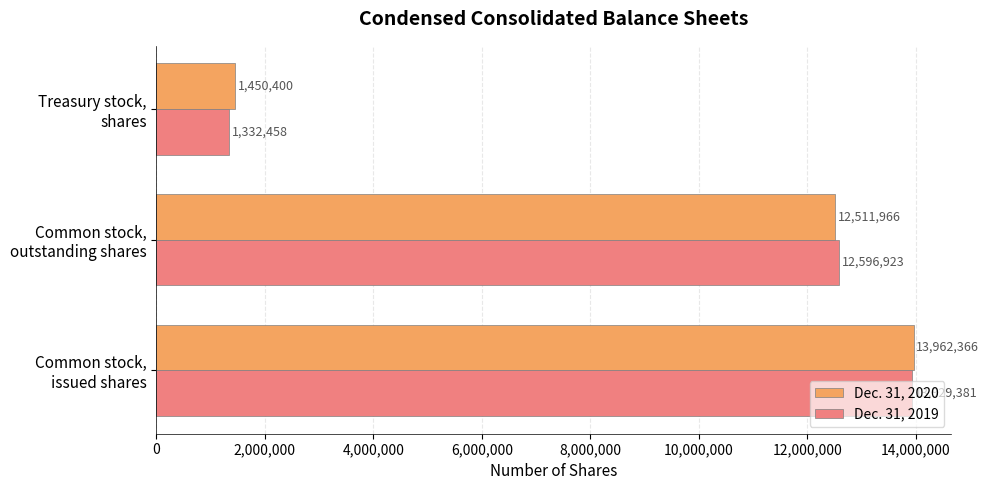

Rank the series by their maximum value, from lowest to highest.

Dec. 31, 2019, Dec. 31, 2020